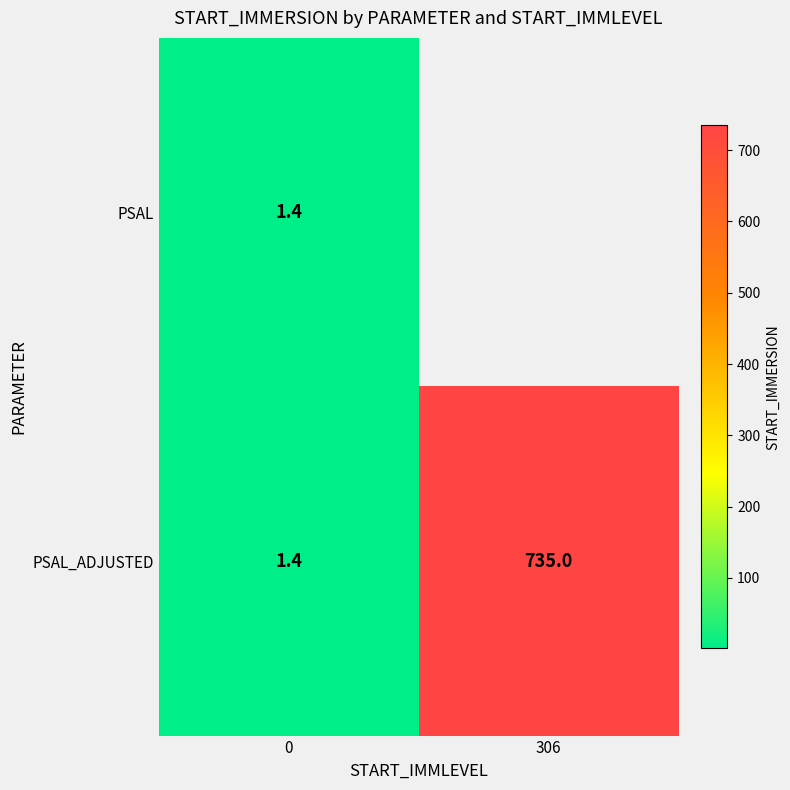

Is it true that PSAL equals 1.9 at 0?

False